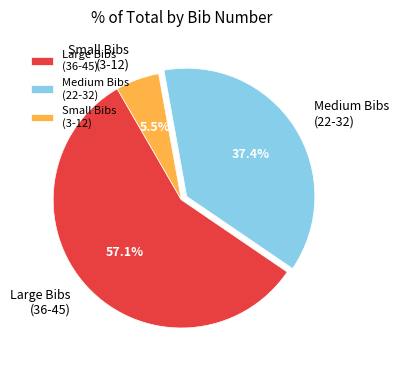

How many segments does this pie chart have?

3